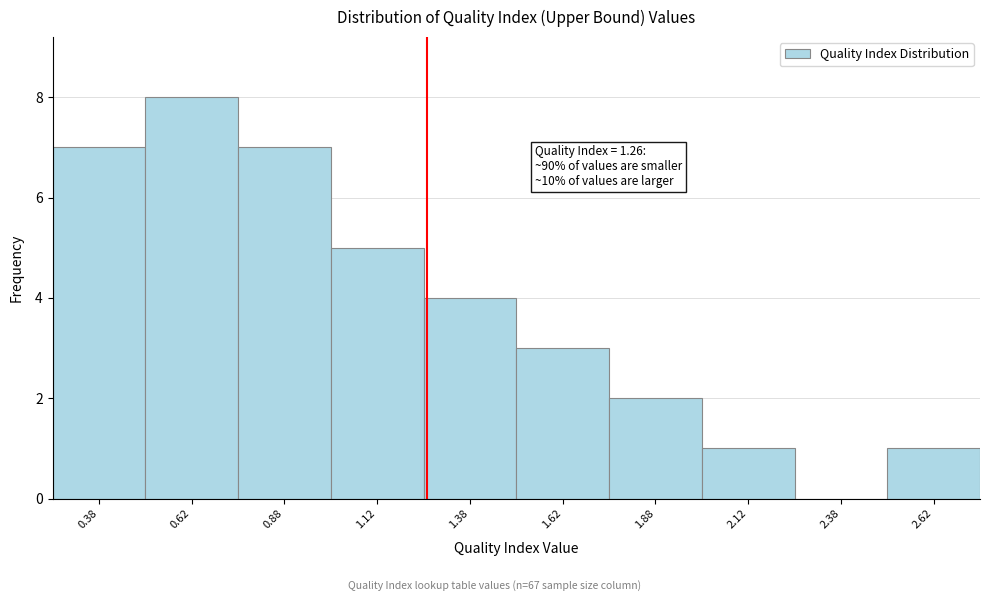

Over which range of the x-axis is the bar tallest?

0.50 to 0.75